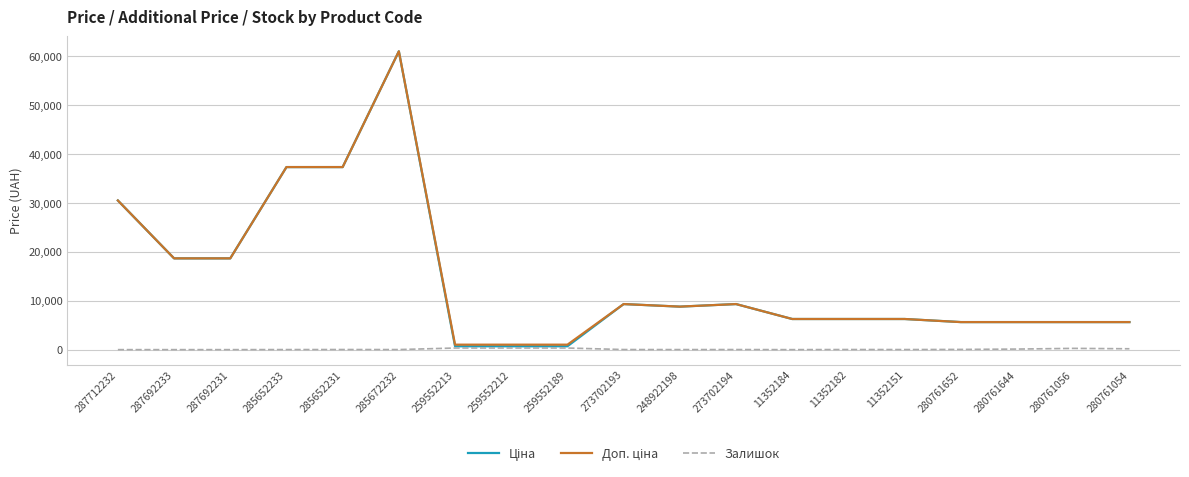

What position from the right is 280761644?

3